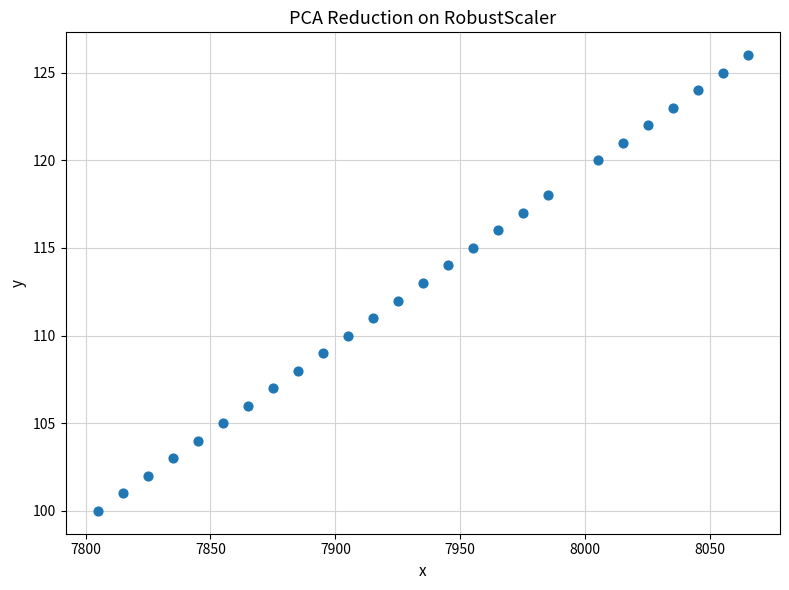

What is the range of X values (max minus min)?

260